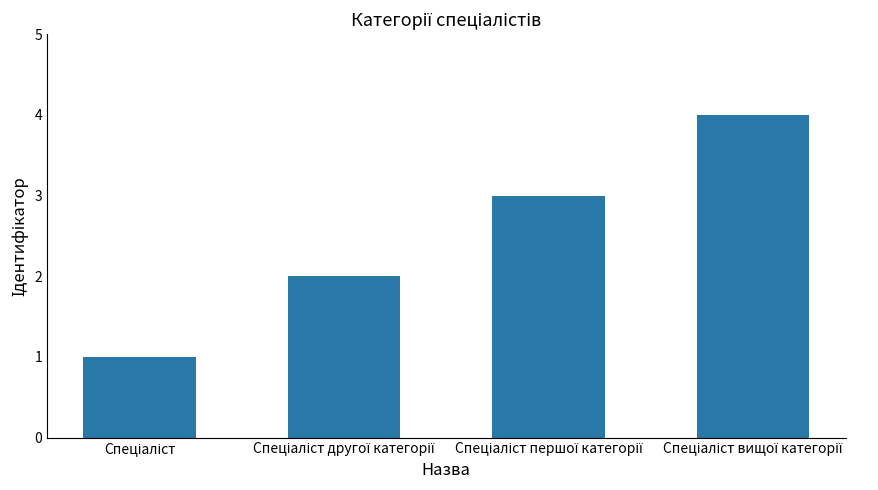

What is the difference between the maximum and minimum values?

3